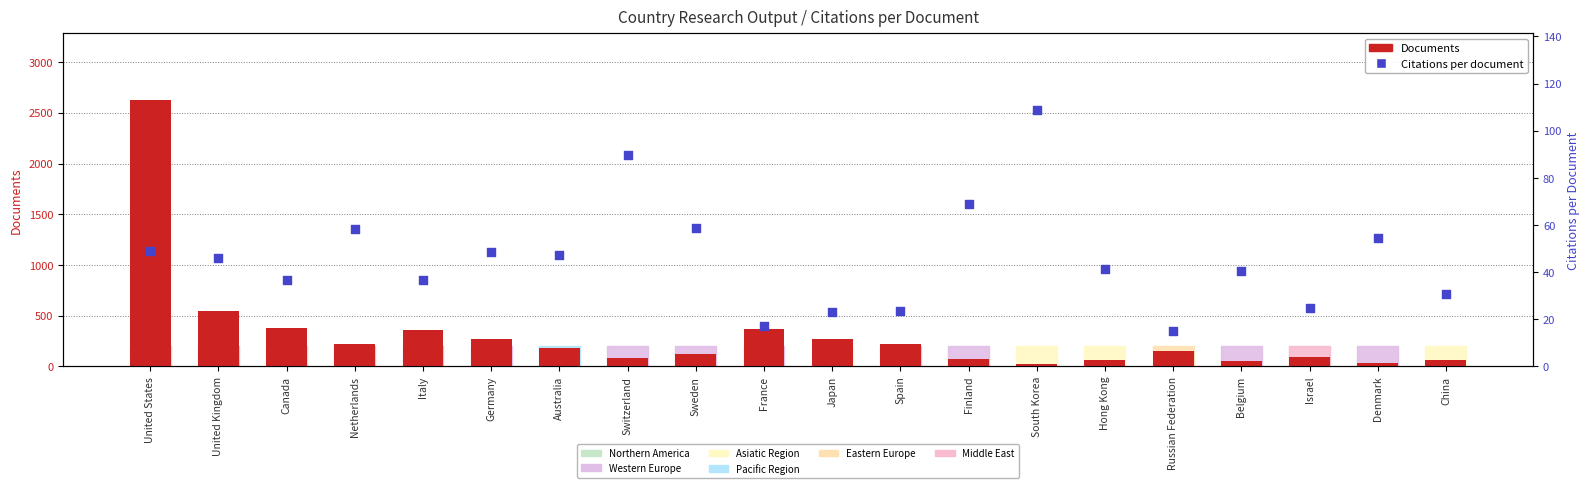

At how many categories does at least one series exceed 80?

15